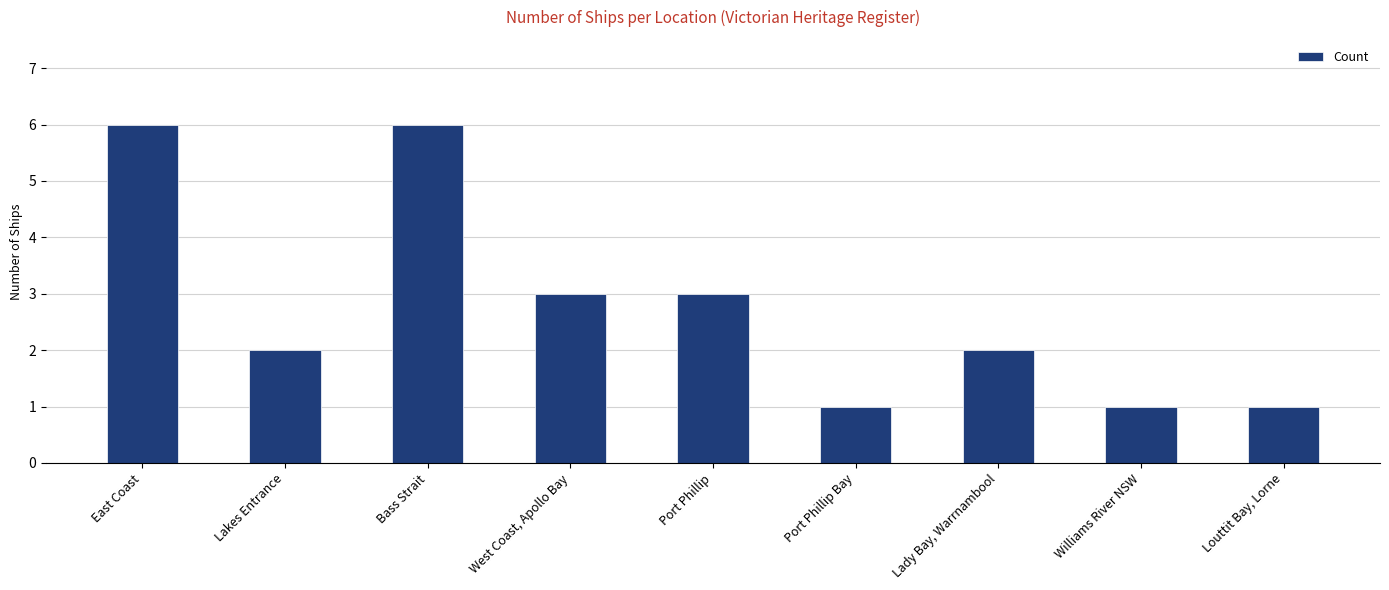

What is the sum of all values?

25